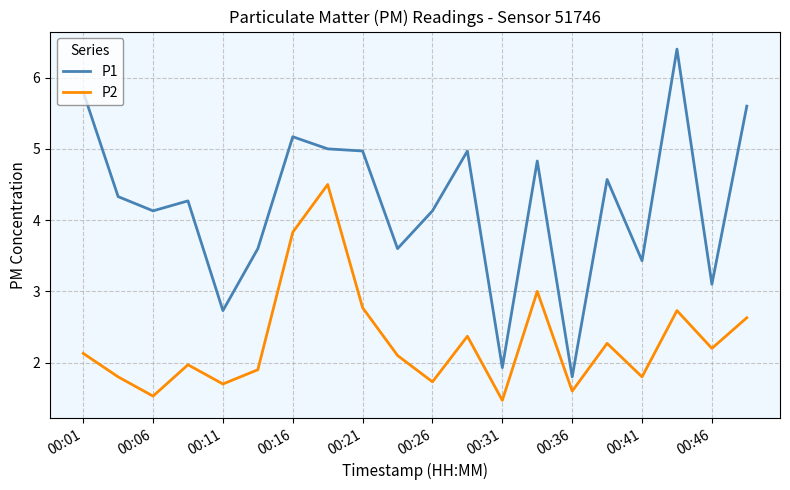

What is the lowest value of the P2 series?

1.5